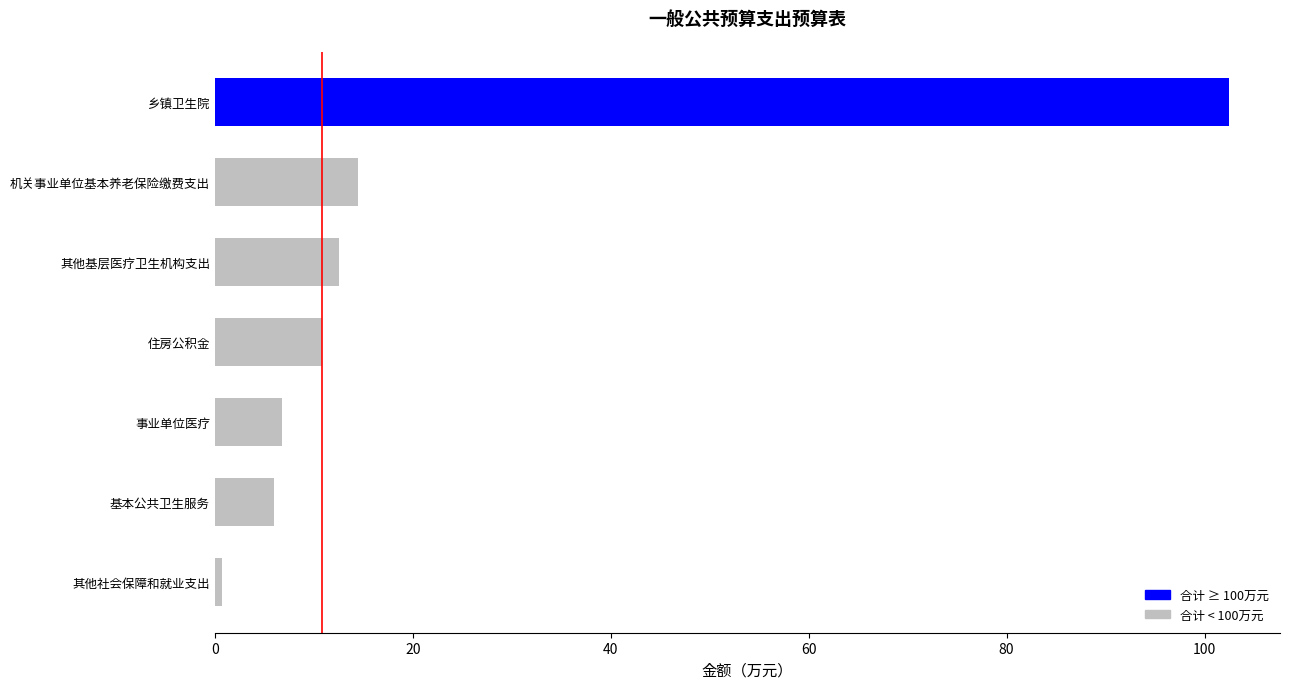

What is the change in value from 住房公积金 to 机关事业单位基本养老保险缴费支出?

+3.6